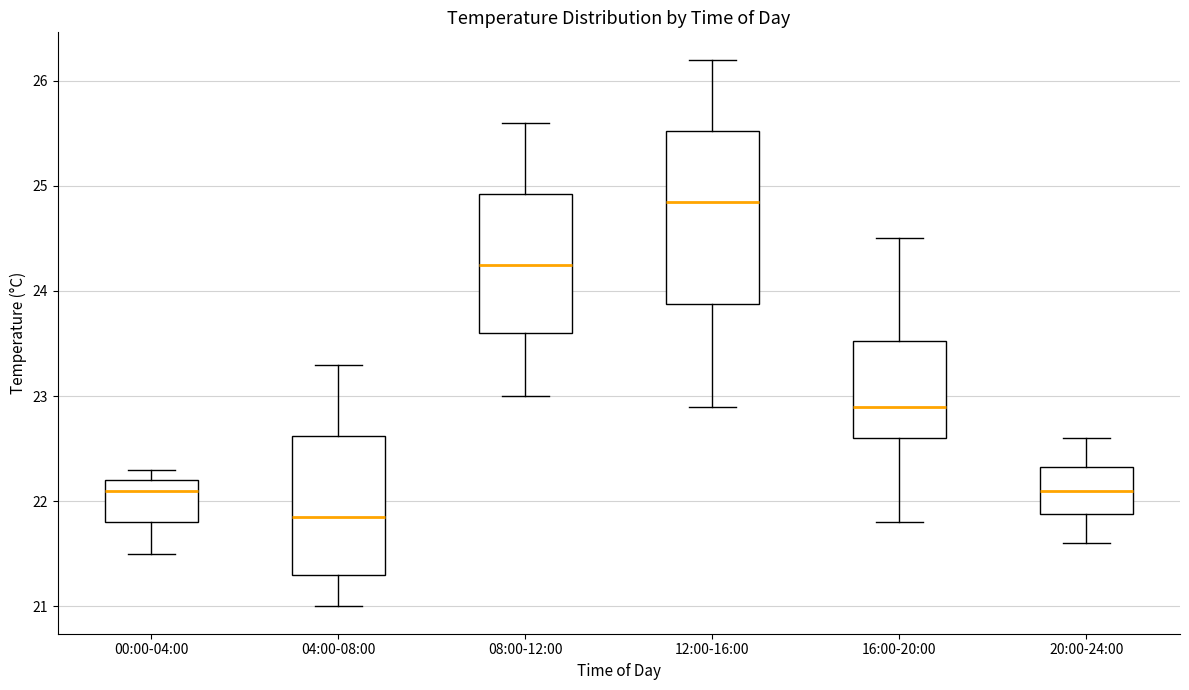

Reading left to right, read every box against the y-axis: the position of its median line, the range the box covers, and the ends of its whiskers. The values are not printed on the chart, so give them approximately, as read against the axis.

00:00-04:00: median 22.1, box 21.8 to 22.2, whiskers 21.5 to 22.3
04:00-08:00: median 21.9, box 21.3 to 22.6, whiskers 21.0 to 23.3
08:00-12:00: median 24.3, box 23.6 to 24.9, whiskers 23.0 to 25.6
12:00-16:00: median 24.9, box 23.9 to 25.5, whiskers 22.9 to 26.2
16:00-20:00: median 22.9, box 22.6 to 23.5, whiskers 21.8 to 24.5
20:00-24:00: median 22.1, box 21.9 to 22.3, whiskers 21.6 to 22.6